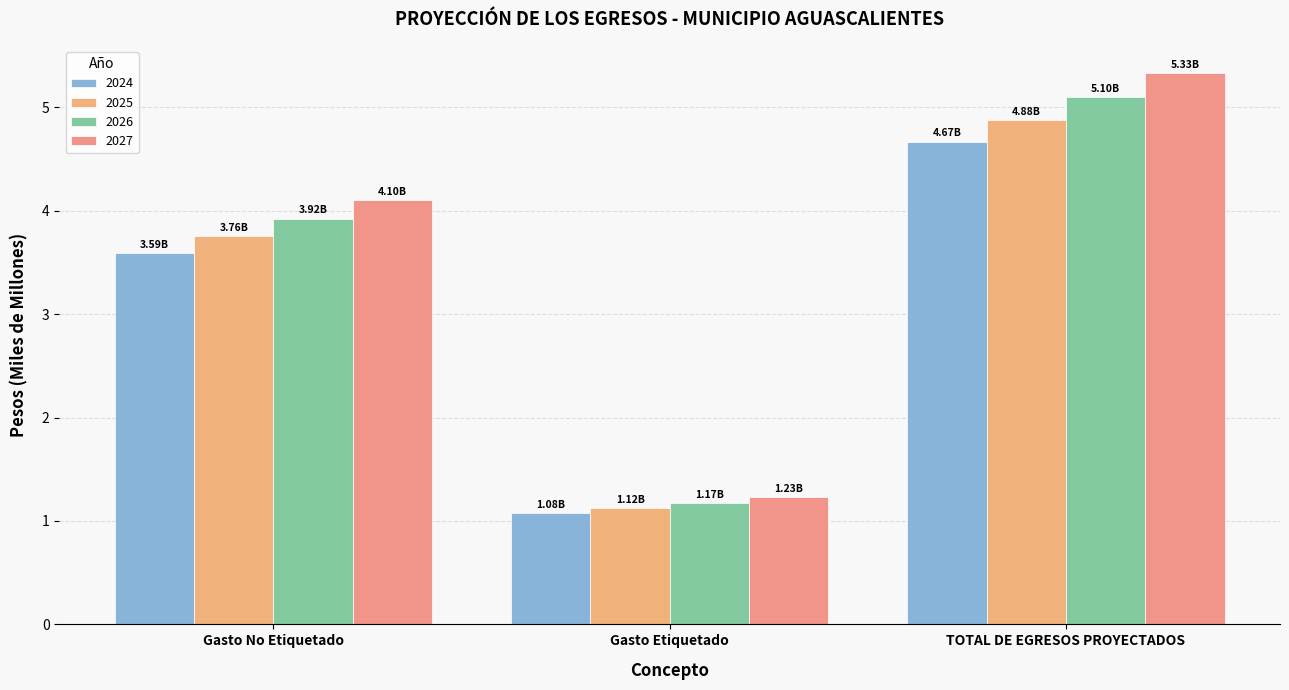

Which series changed the most between Gasto Etiquetado and TOTAL DE EGRESOS PROYECTADOS?

2027